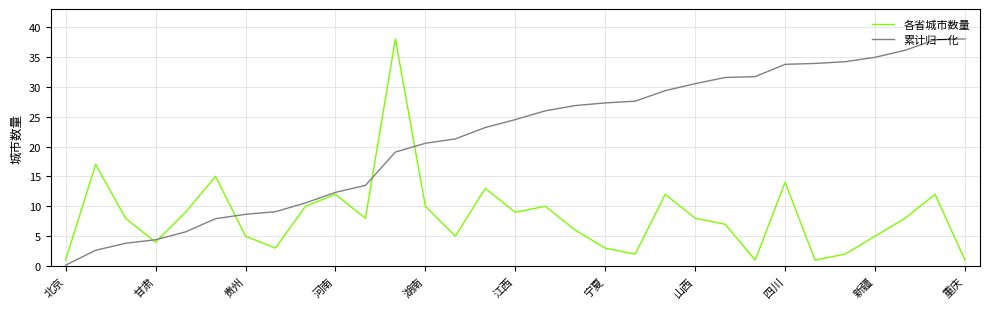

Which series has the largest total across all categories?

累计归一化